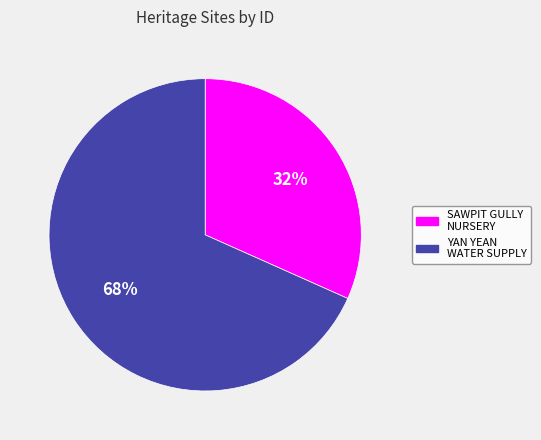

Does any single category account for the majority?

Yes